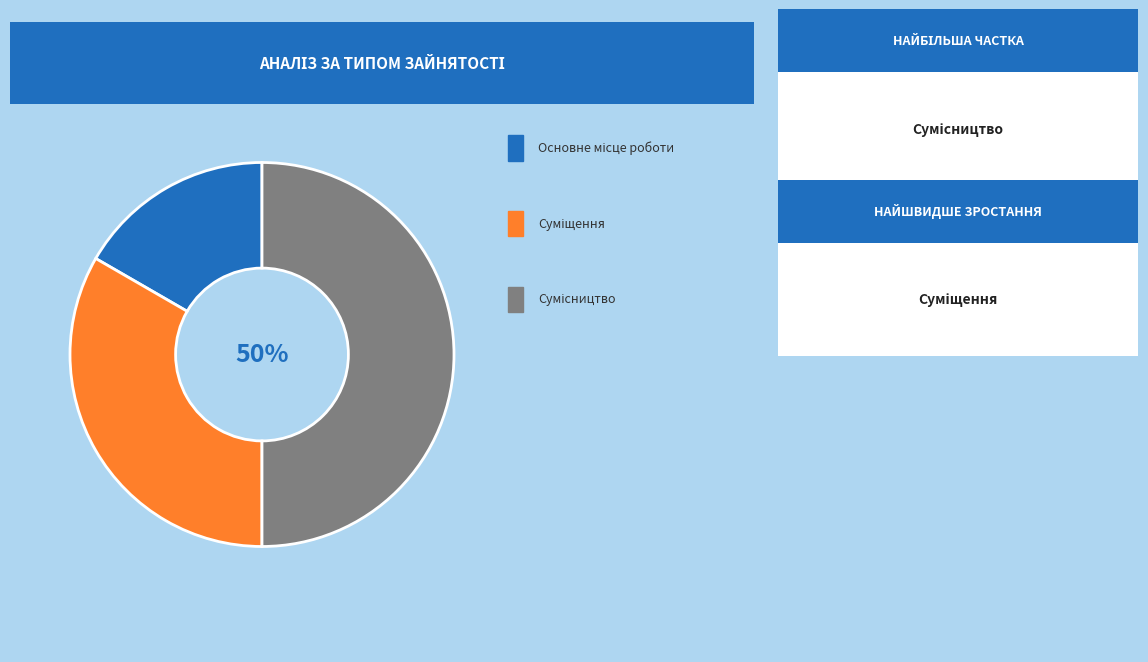

To the nearest percent, what is the difference between the largest and smallest slice percentages?

33%